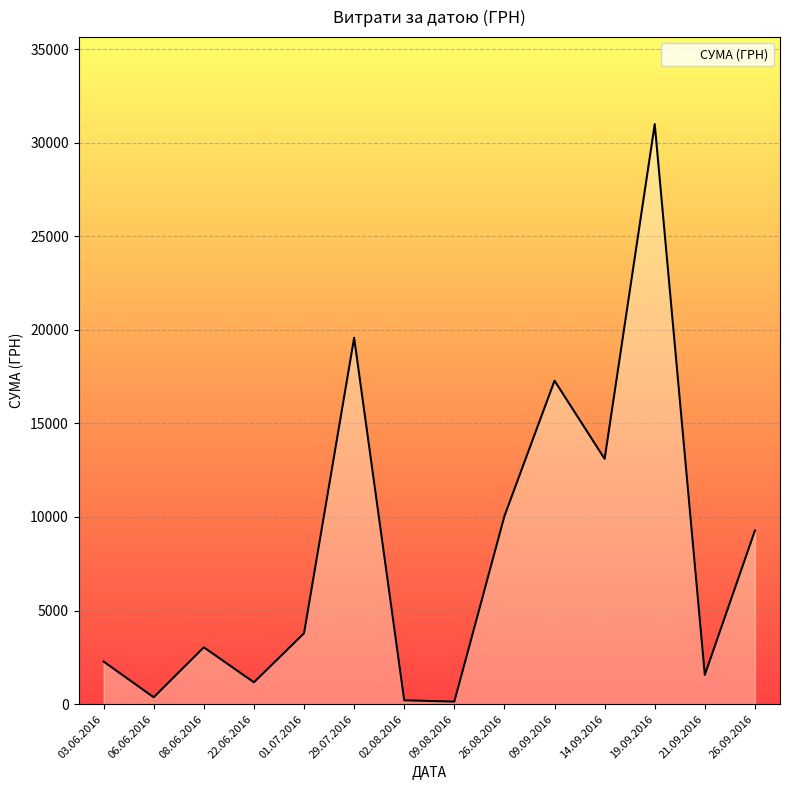

What is the maximum value shown in the chart?

30993.8